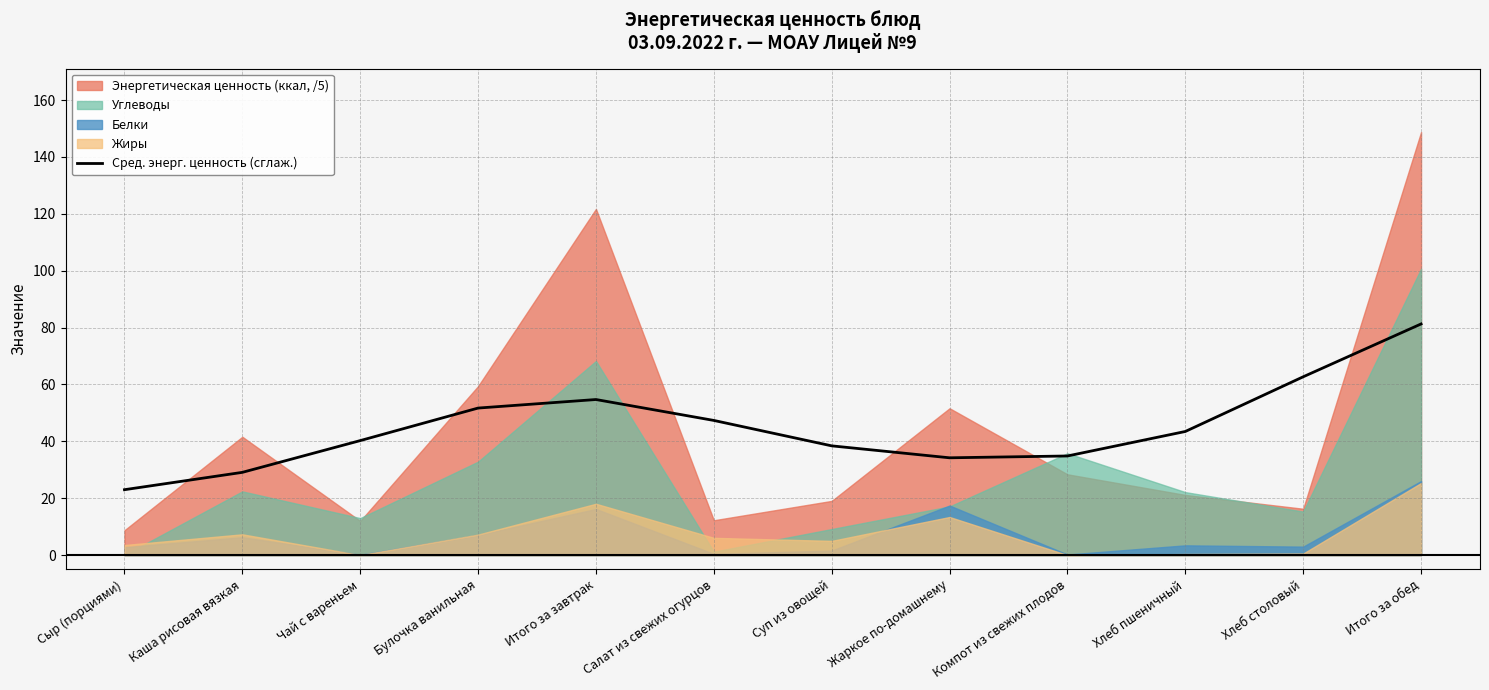

The chart shows a value of 52.9 at Чай с вареньем. True or false?

False